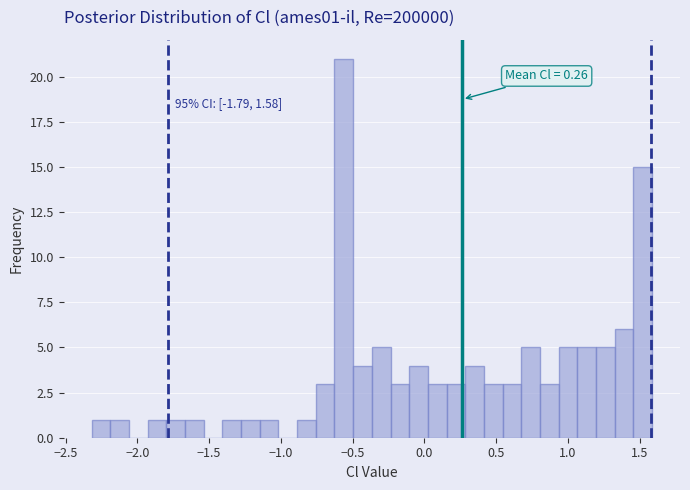

Around what value on the x-axis is the tallest bar? Give the approximate position of its centre, as read against the axis.

-0.55